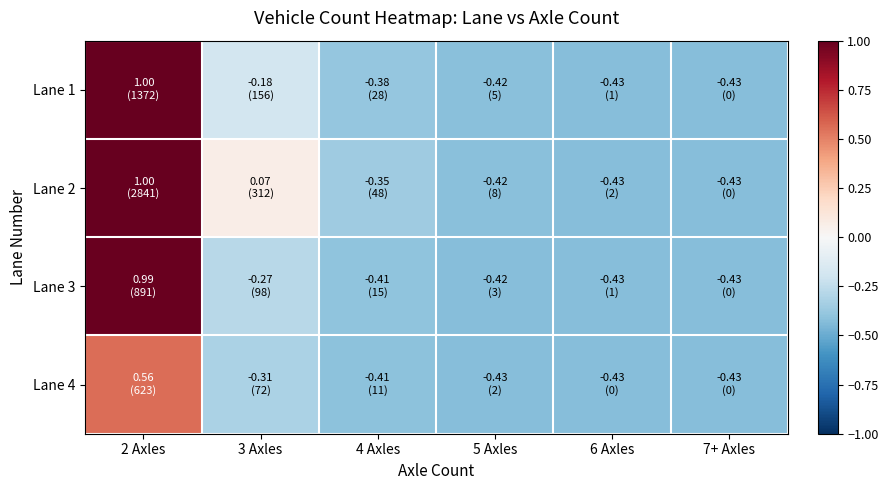

At which category is the sum across all series the highest?

2 Axles